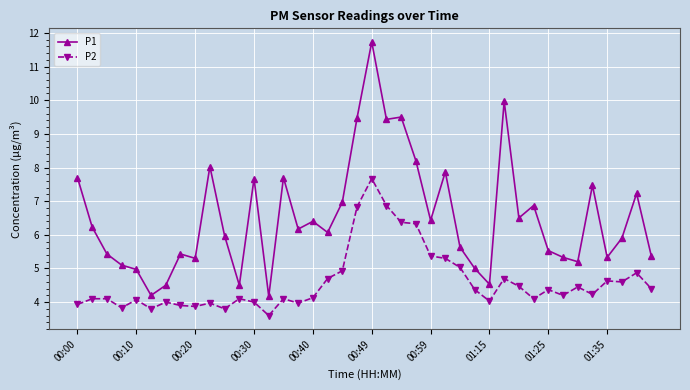

What is the value of the P1 point at the 22nd from the left?

9.4